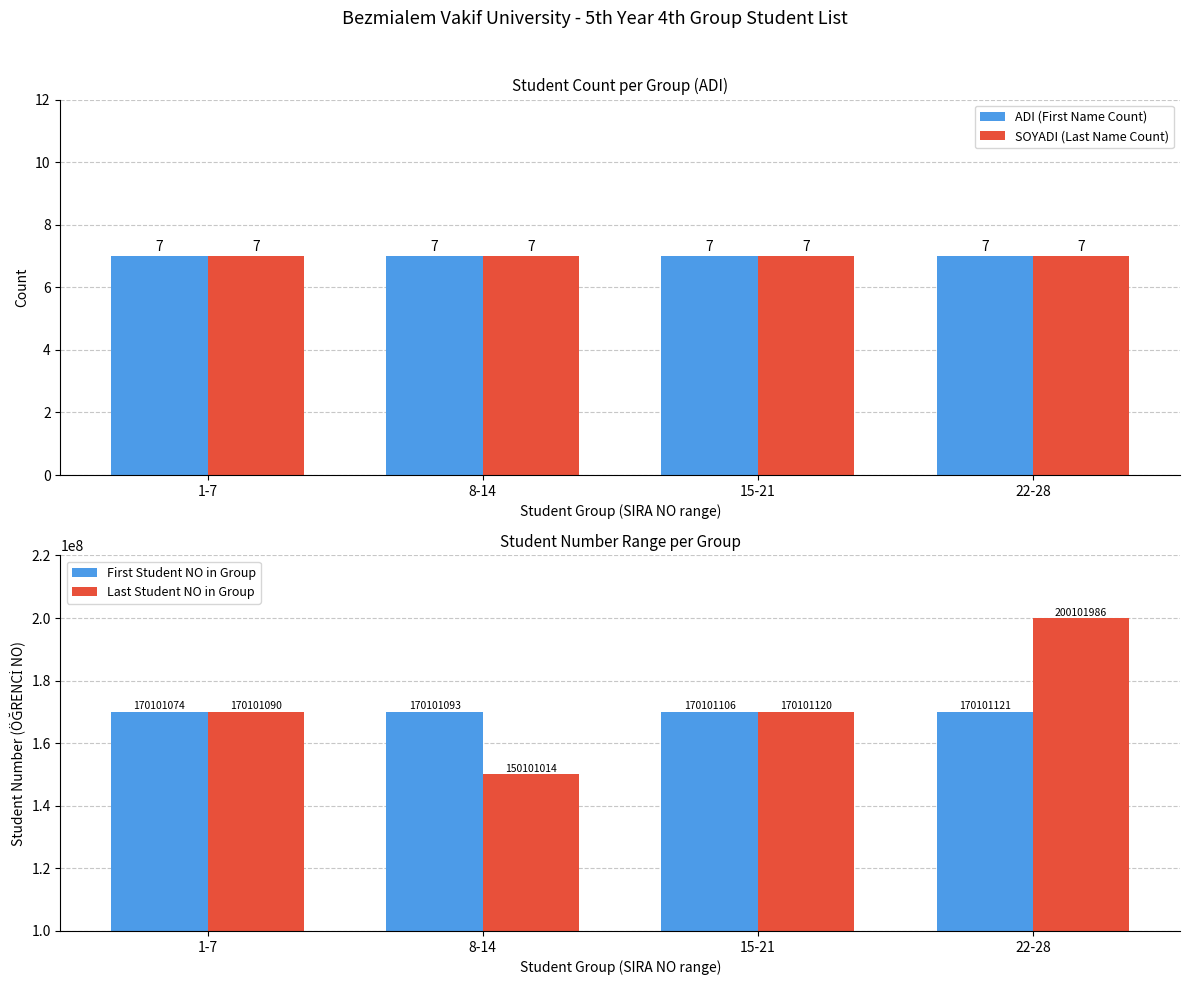

Reading left to right, list all the values displayed in this chart.

ADI (First Name Count): 1-7=7	8-14=7	15-21=7	22-28=7
SOYADI (Last Name Count): 1-7=7	8-14=7	15-21=7	22-28=7
First Student NO in Group: 1-7=170101074	8-14=170101093	15-21=170101106	22-28=170101121
Last Student NO in Group: 1-7=170101090	8-14=150101014	15-21=170101120	22-28=200101986